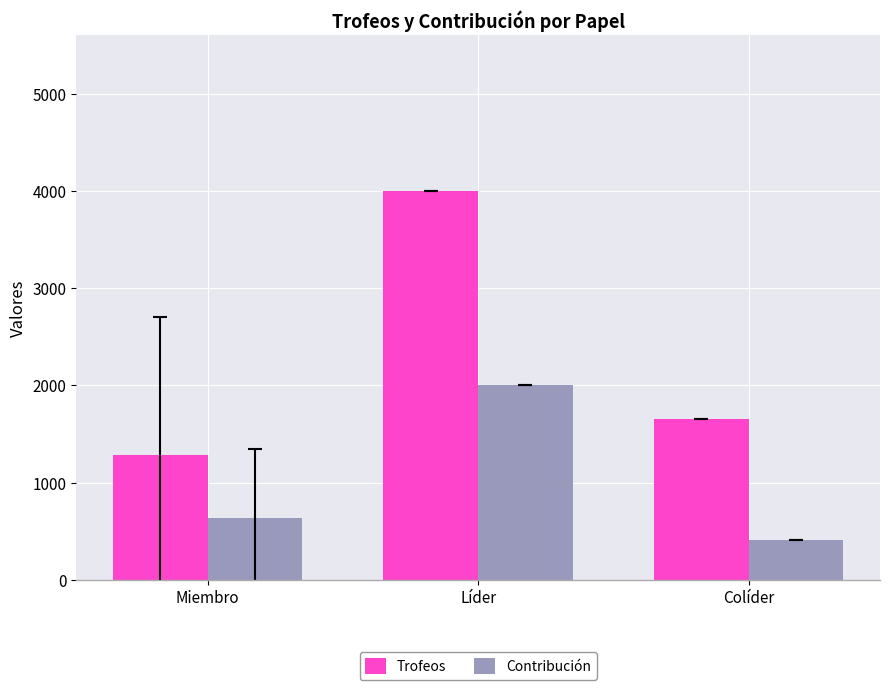

The Contribución series shows 2000.0 at Líder. True or false?

True